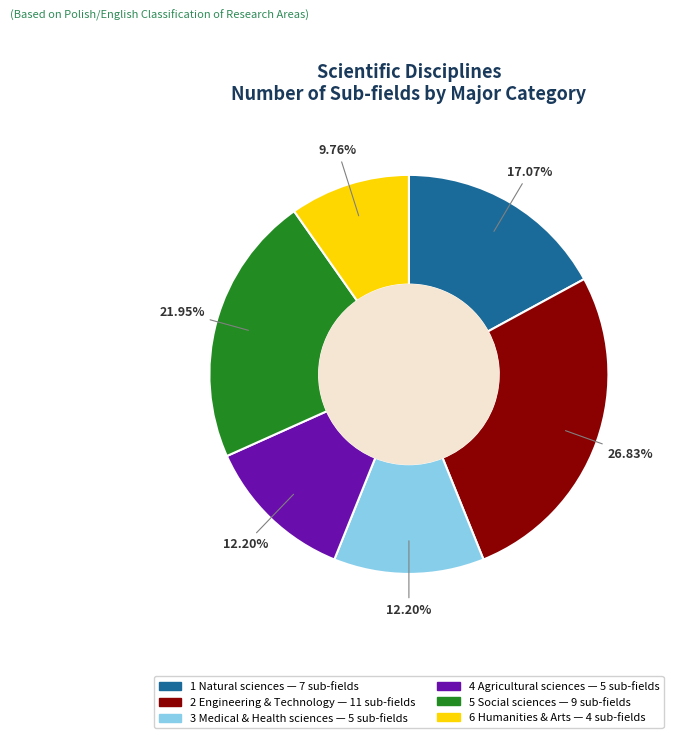

To the nearest percent, what percentage of the pie is 4 Agricultural sciences?

12%